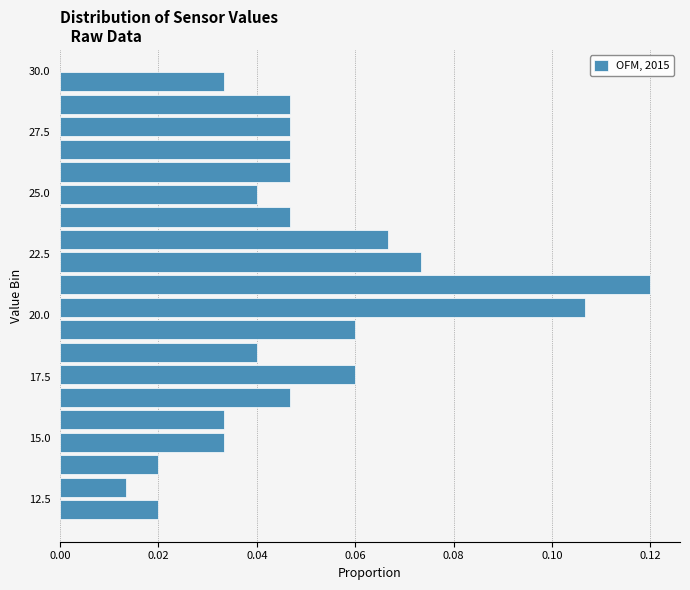

Around what value on the y-axis is the longest bar? Give the approximate position of its centre, as read against the axis.

21.5